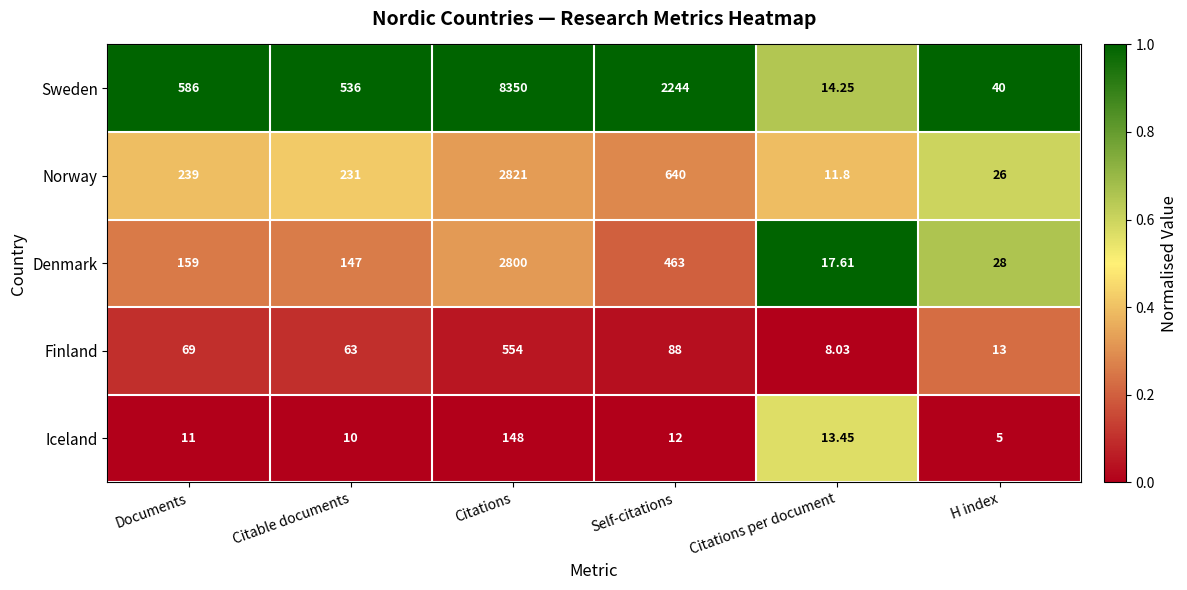

At which category is the sum across all series the highest?

Citations